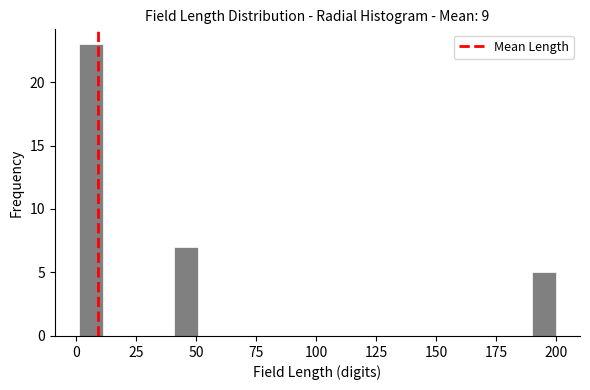

Around what value on the x-axis is the tallest bar? Give the approximate position of its centre, as read against the axis.

5